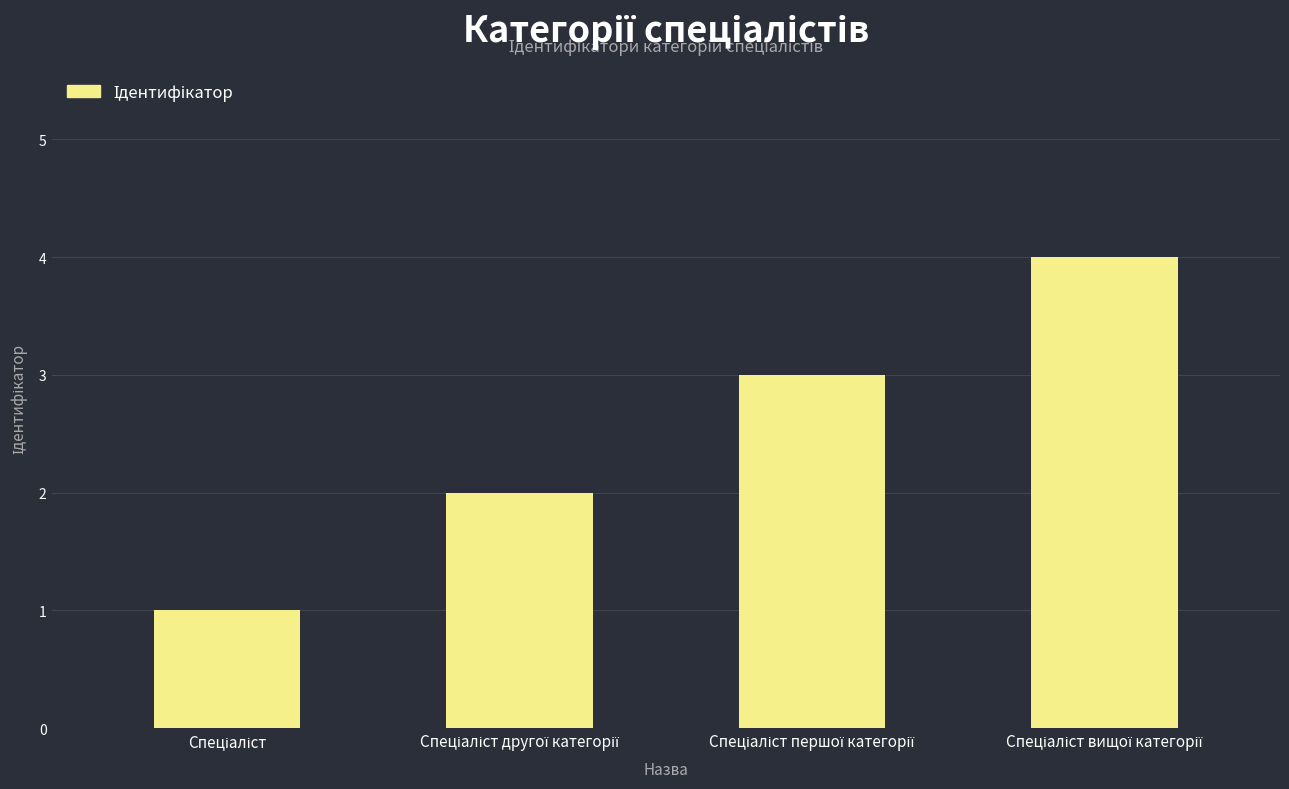

What is the greatest value displayed?

4